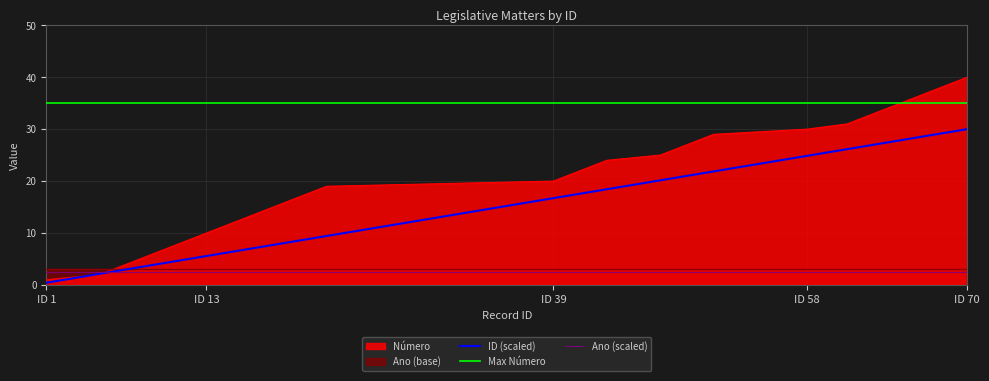

What is the sum of the Número values at 63 and 9?

39.0